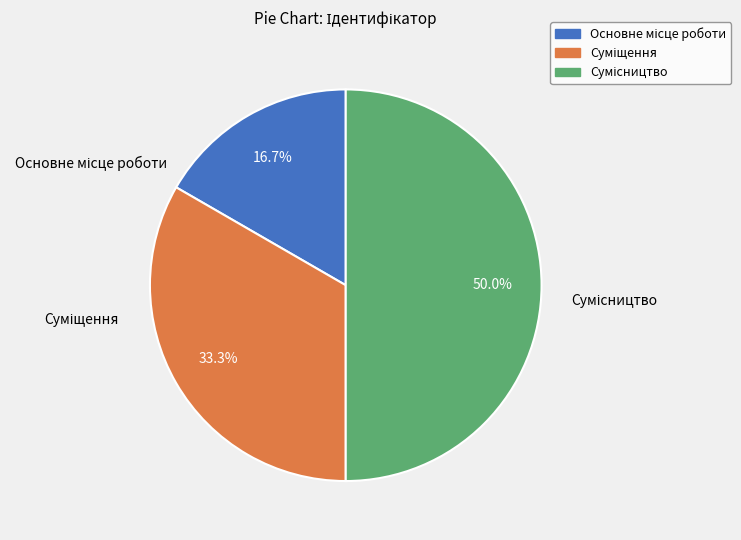

What percentage is NOT represented by Суміщення?

66.7%